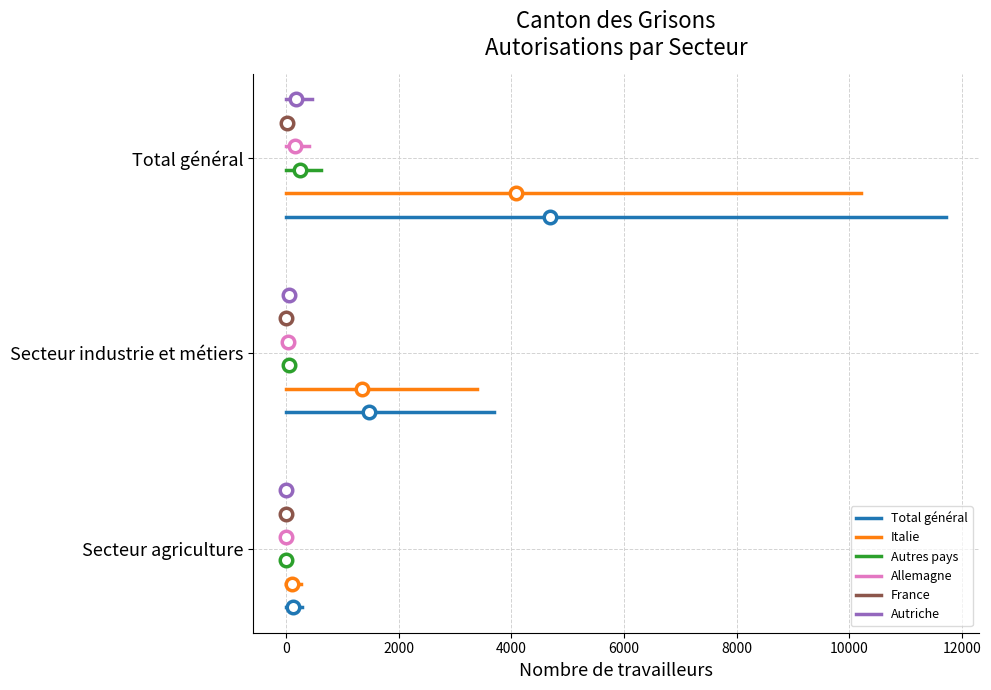

Read the Autriche value at 0.

0.3